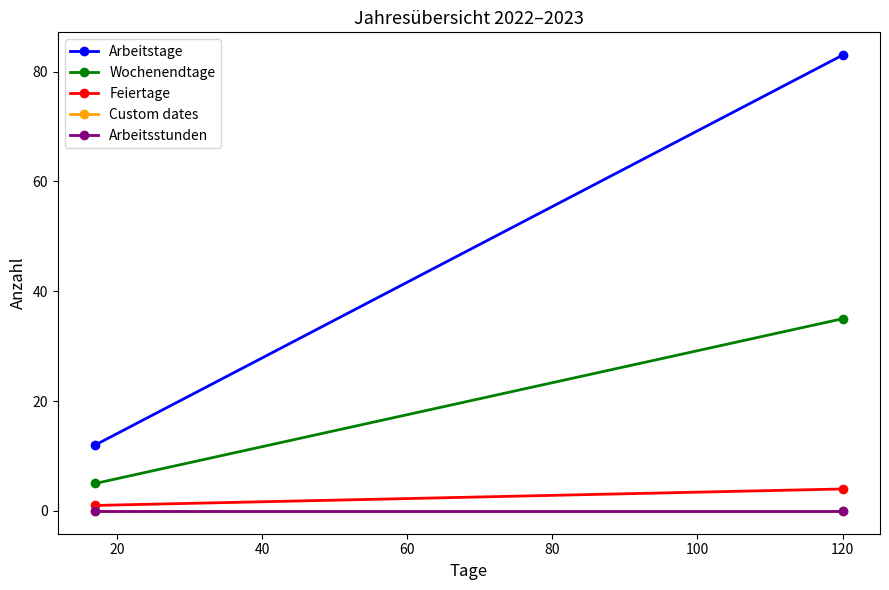

How many data points in Arbeitstage are less than 83?

1